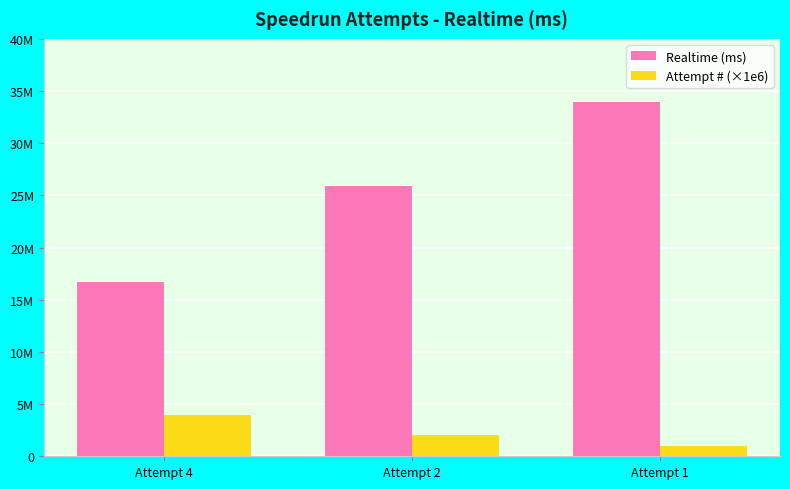

Reading left to right, extract all data points from this chart.

Realtime (ms): 16741106	25869463	33961186
Attempt # (×1e6): 4000000	2000000	1000000